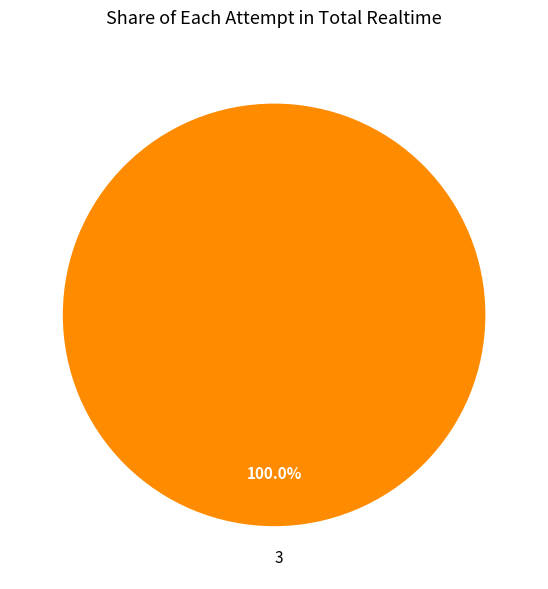

Does 3 account for over 50% of the chart?

Yes